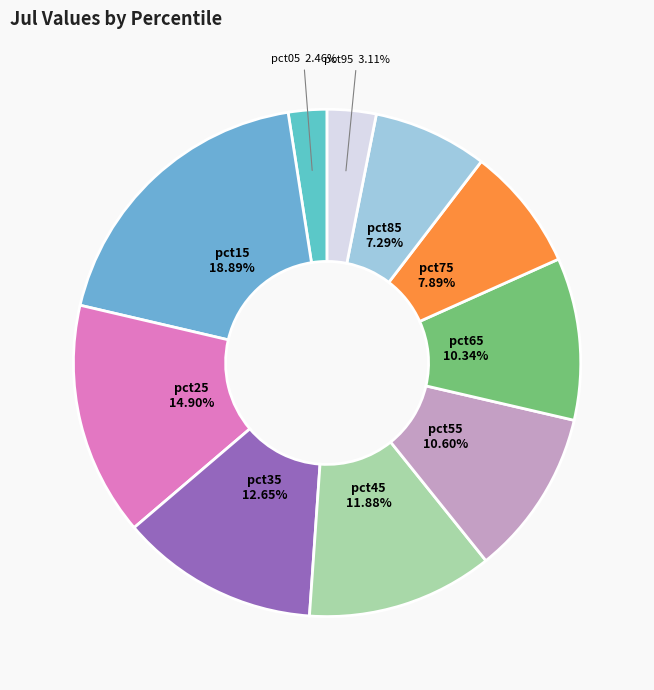

Which slice is the smallest?

pct05